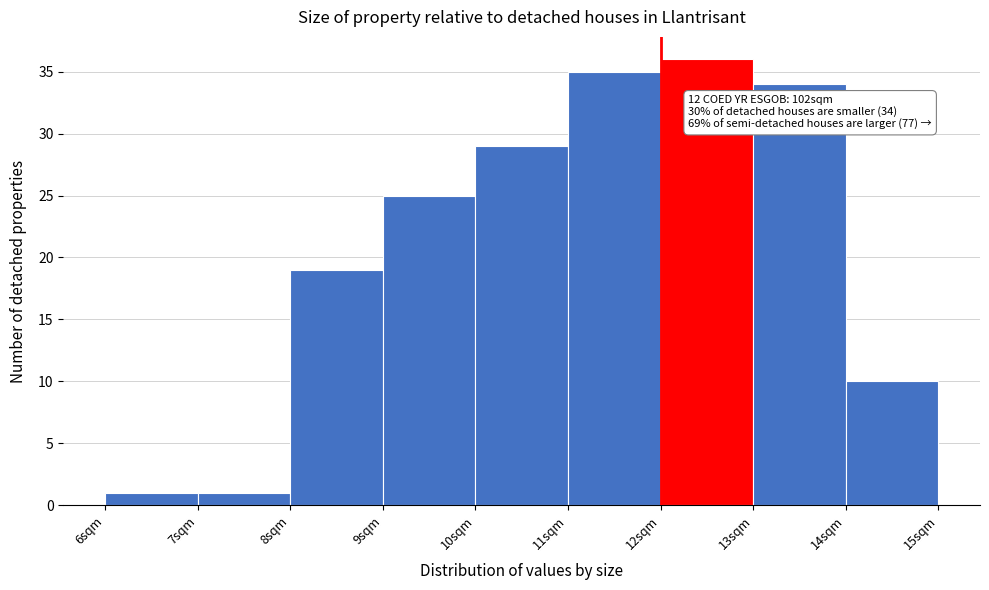

Which range on the x-axis has the tallest bar?

12 to 13